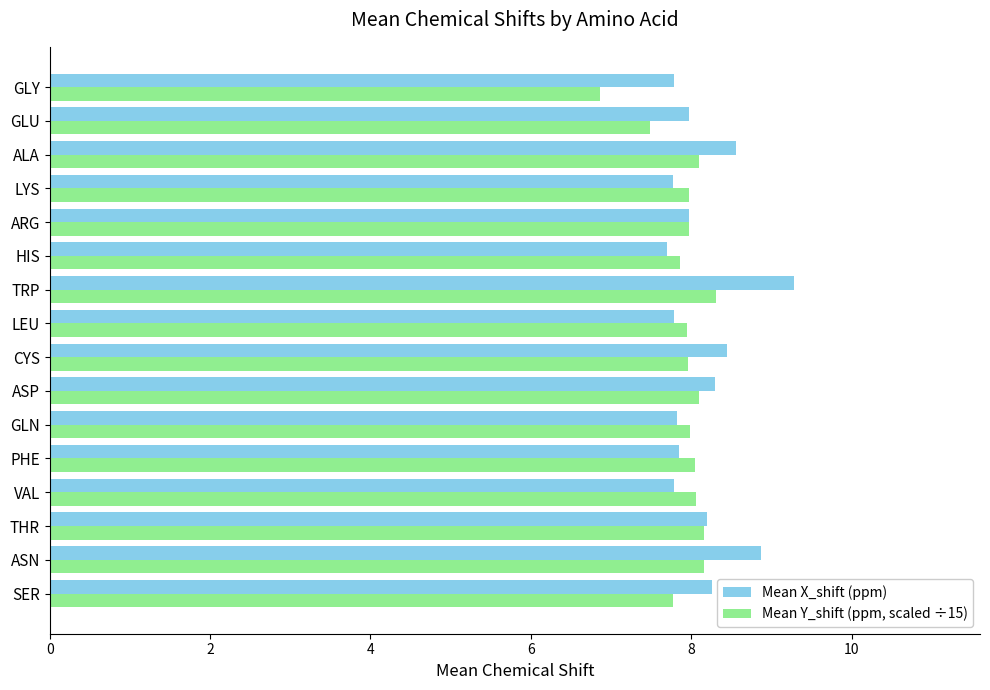

The Mean Y_shift (ppm, scaled ÷15) series shows 2.9 at GLU. True or false?

False